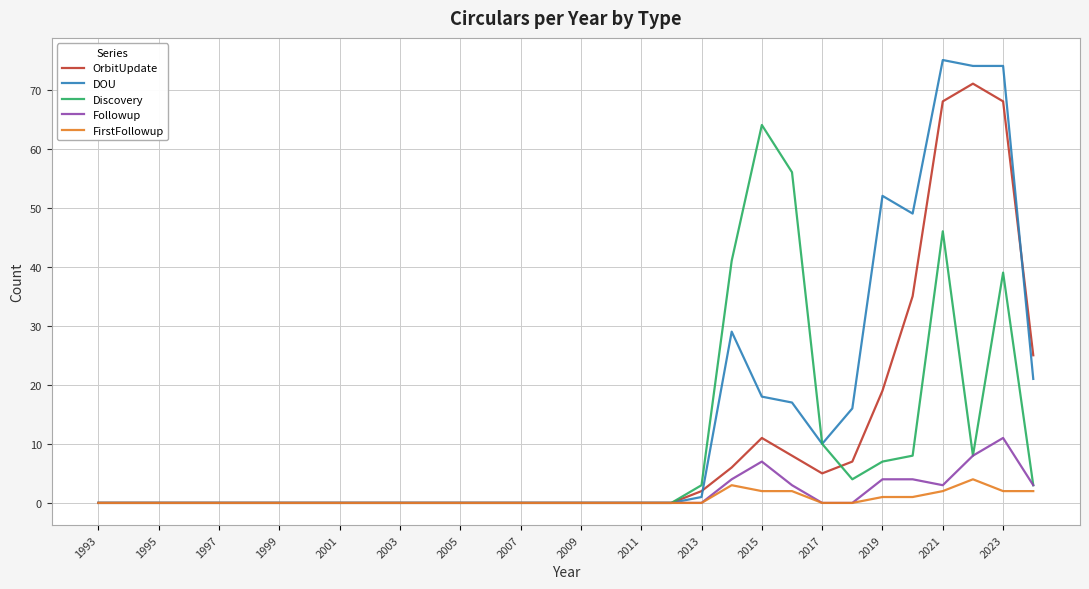

What is the maximum value for FirstFollowup?

4